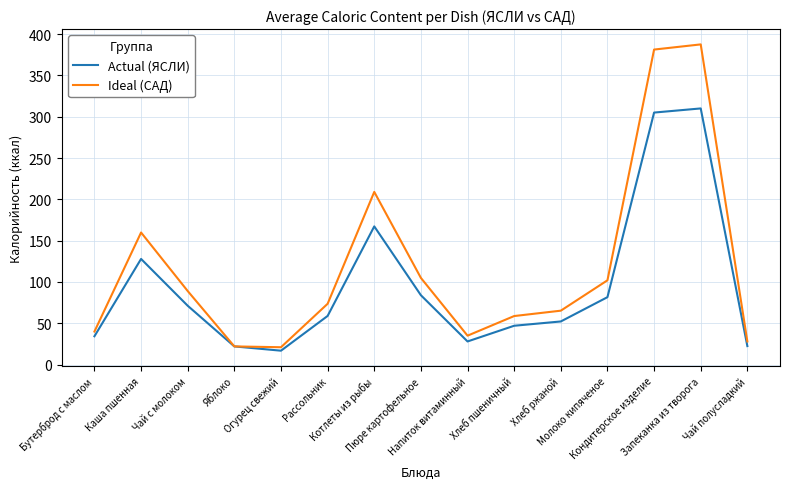

Rank the series by their average value, from highest to lowest.

Ideal (САД), Actual (ЯСЛИ)